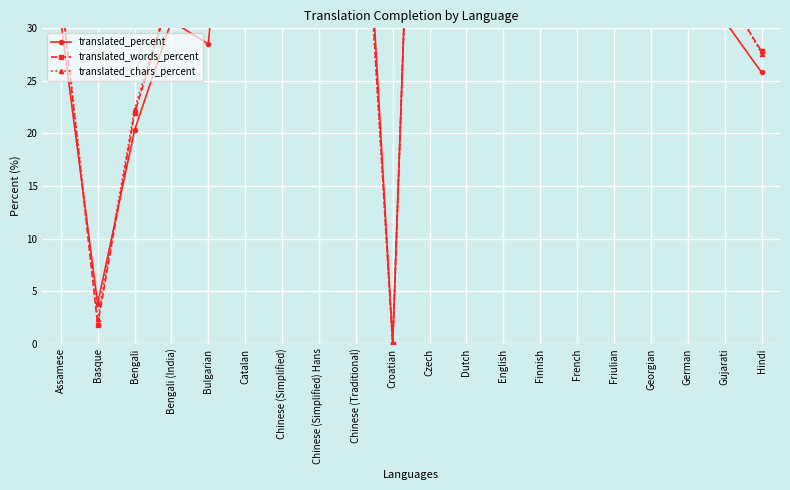

Is this an area chart (filled region under the line)?

No